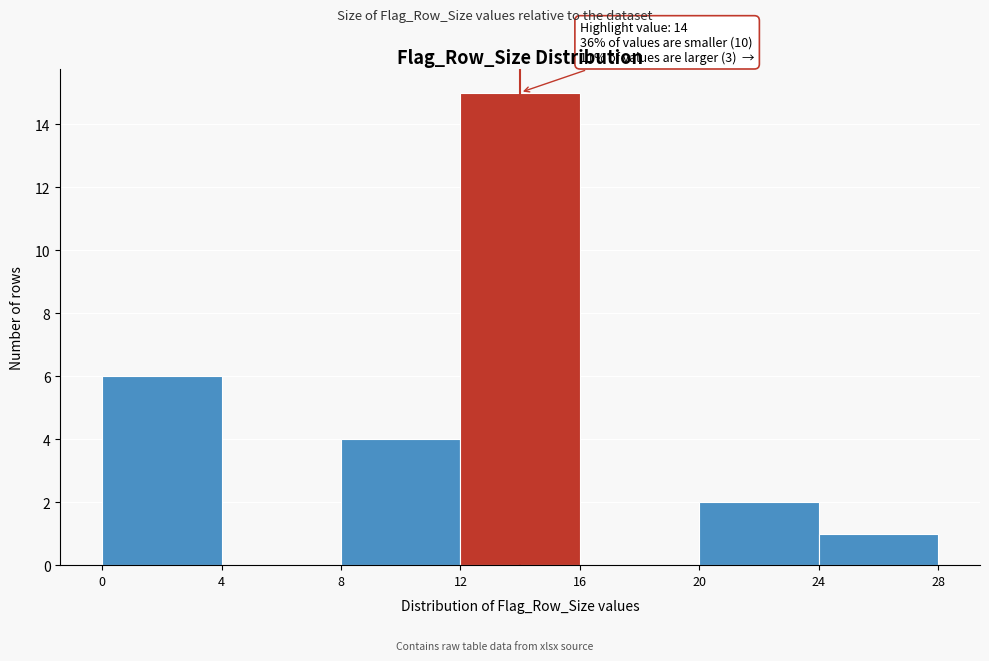

Which range on the x-axis has the tallest bar?

12 to 16